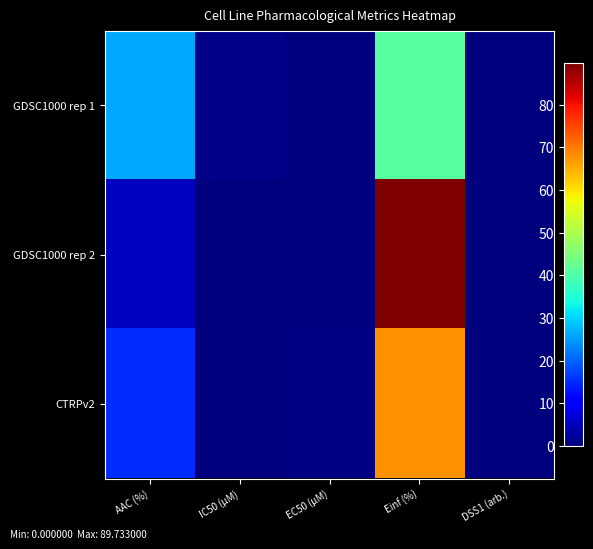

At which category is the sum across all series the highest?

Einf (%)